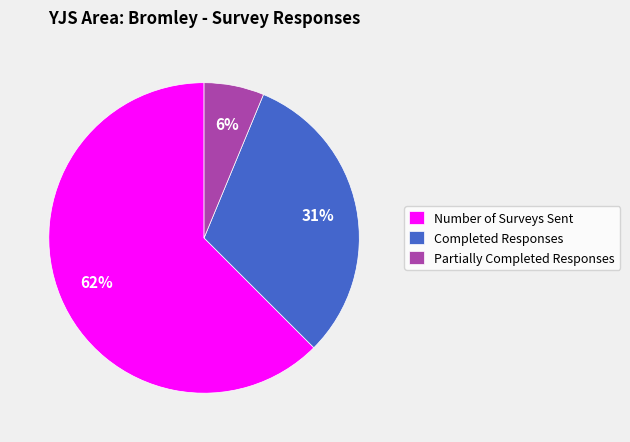

To the nearest percent, what is the combined percentage of Completed Responses and Number of Surveys Sent?

94%